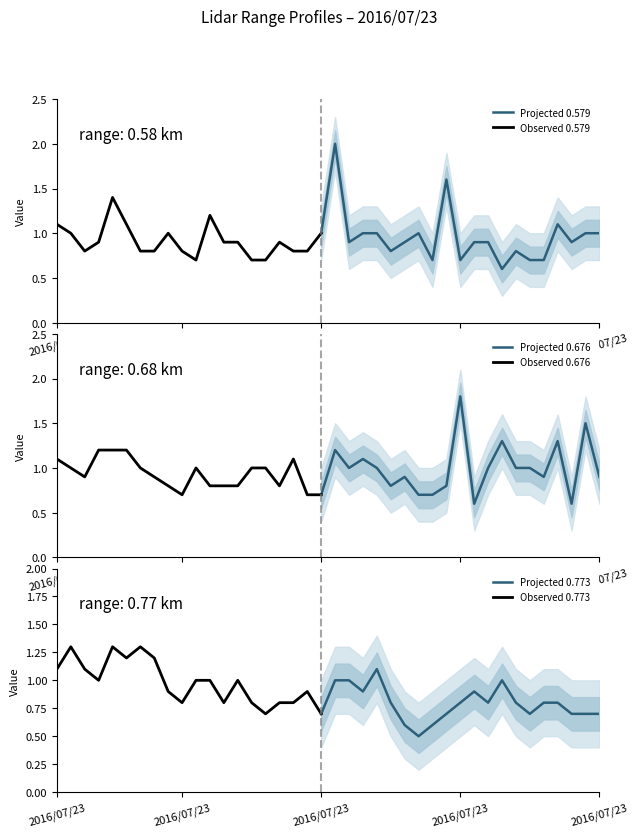

At how many categories does at least one series exceed 1?

18